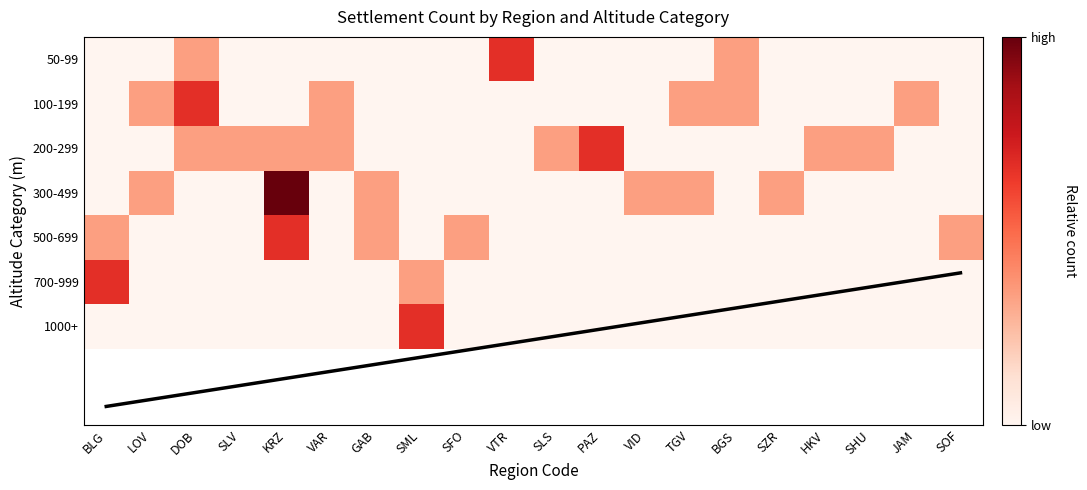

Which has a higher value, BLG or VID?

BLG